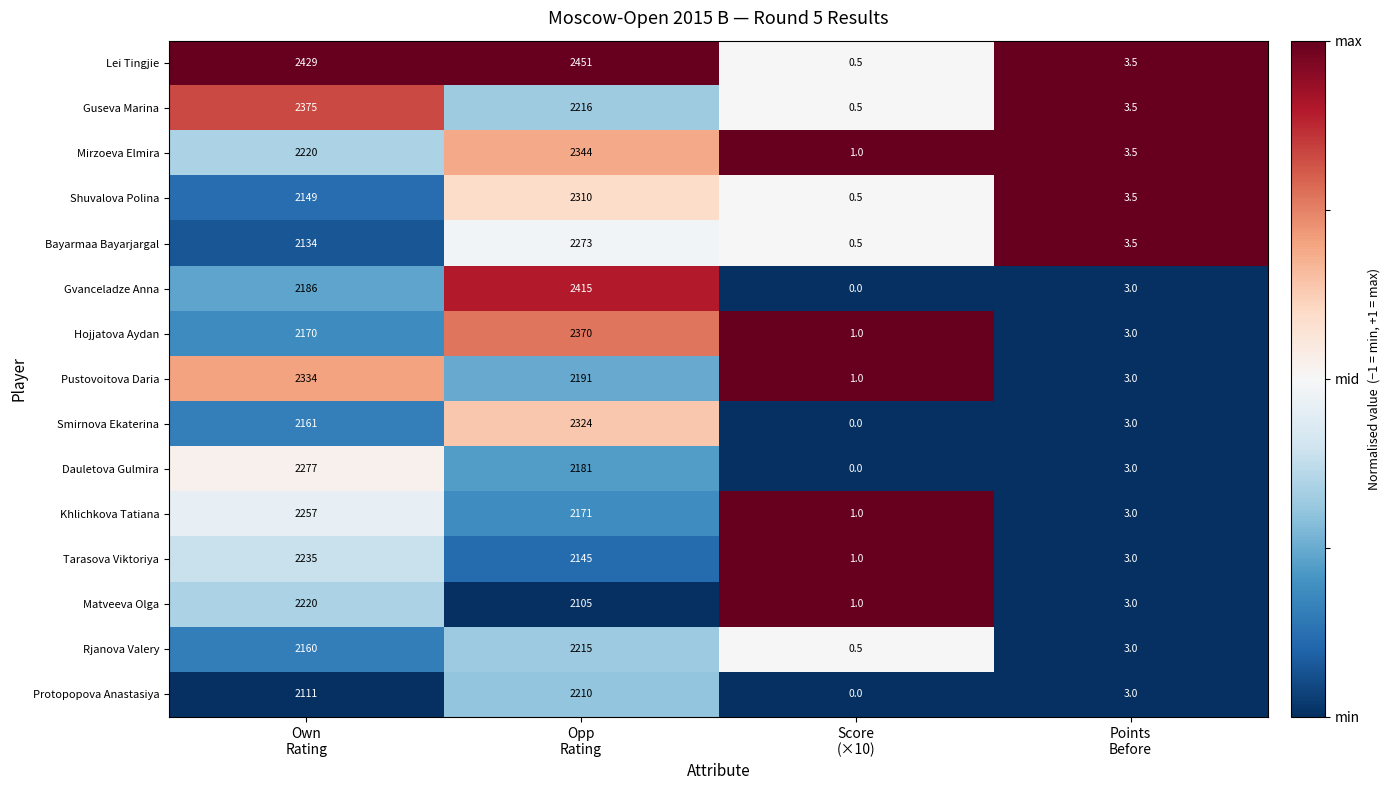

Count the number of categories in the chart.

4